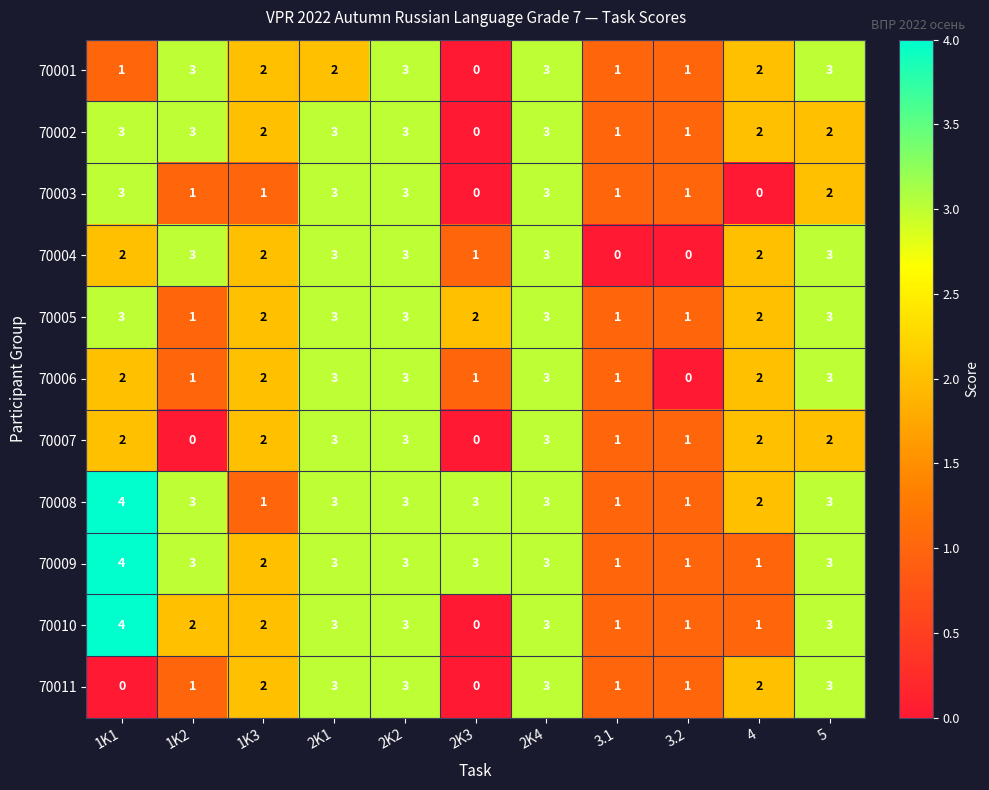

How many series are shown in this chart?

11